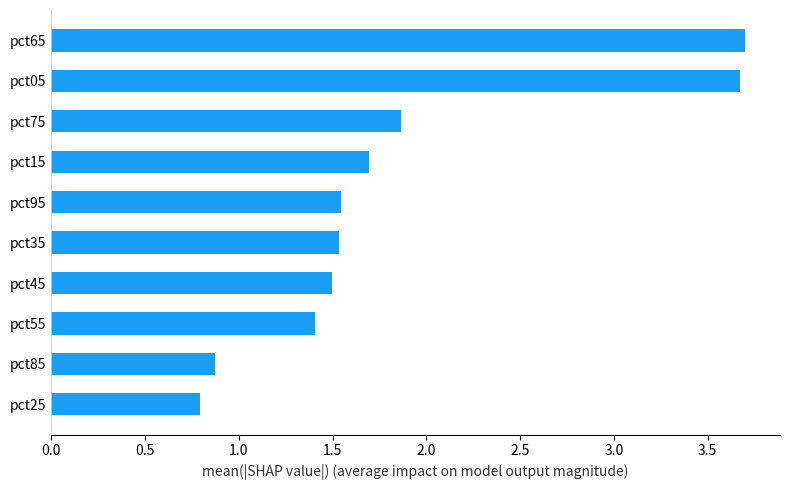

What is the difference between the maximum and minimum values?

2.9